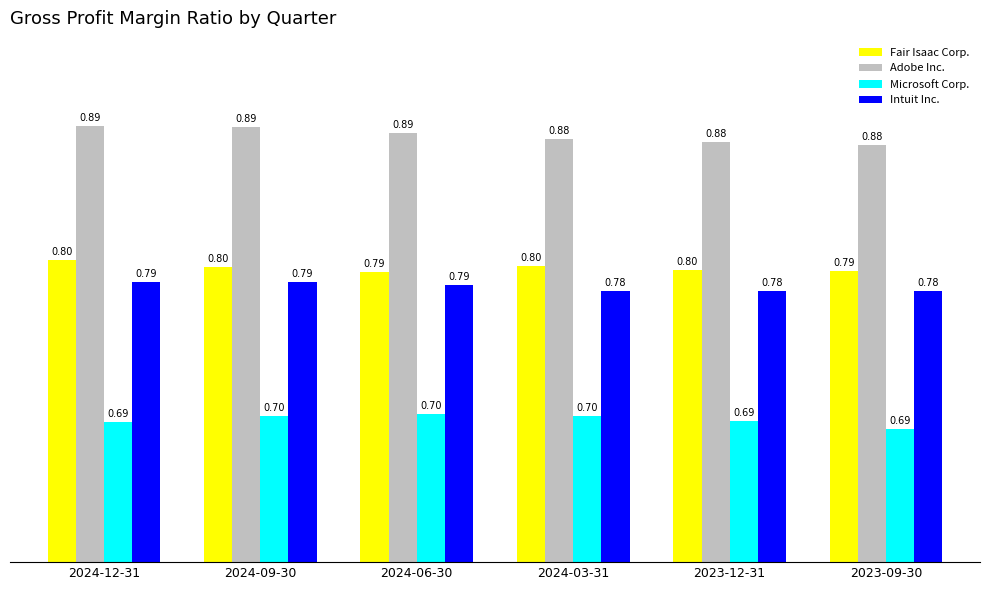

What is the label of the 1st bar from the right?

2023-09-30